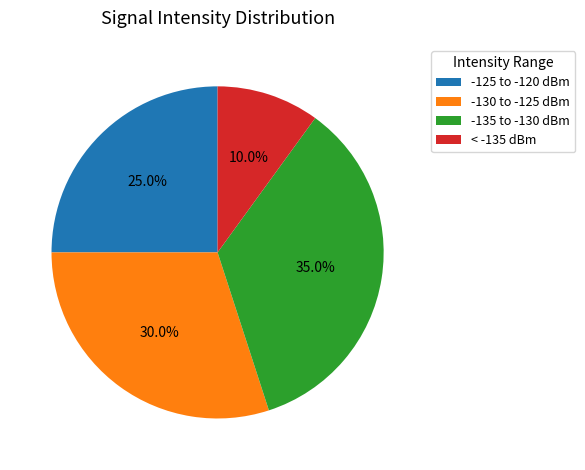

What percentage do -135 to -130 dBm and -130 to -125 dBm together represent?

65.0%